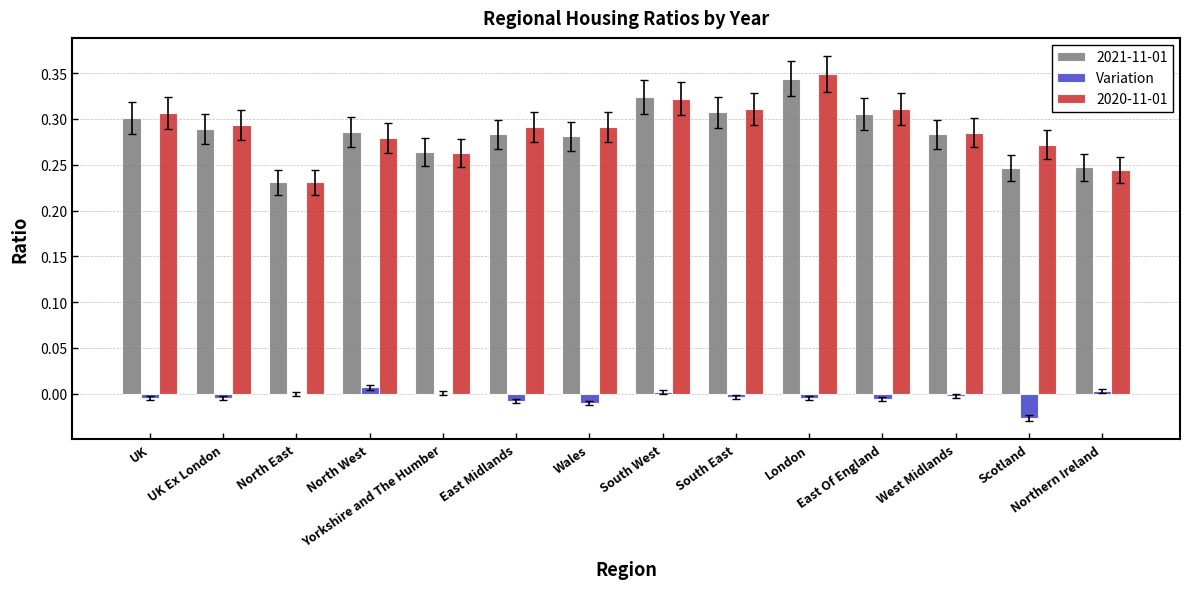

What is the sum of all 2020-11-01 values?

4.0